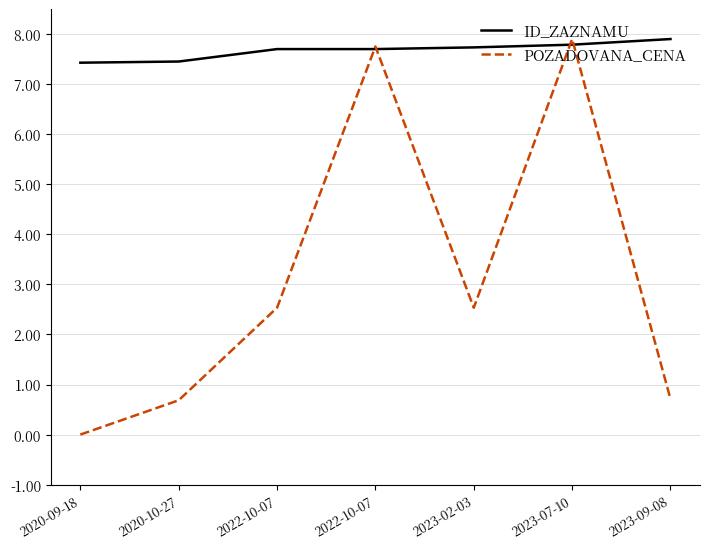

Reading right to left, extract all data points from this chart.

ID_ZAZNAMU: 7.9	7.8	7.7	7.7	7.7	7.5	7.4
POZADOVANA_CENA: 0.7	7.9	2.5	7.8	2.5	0.7	0.0